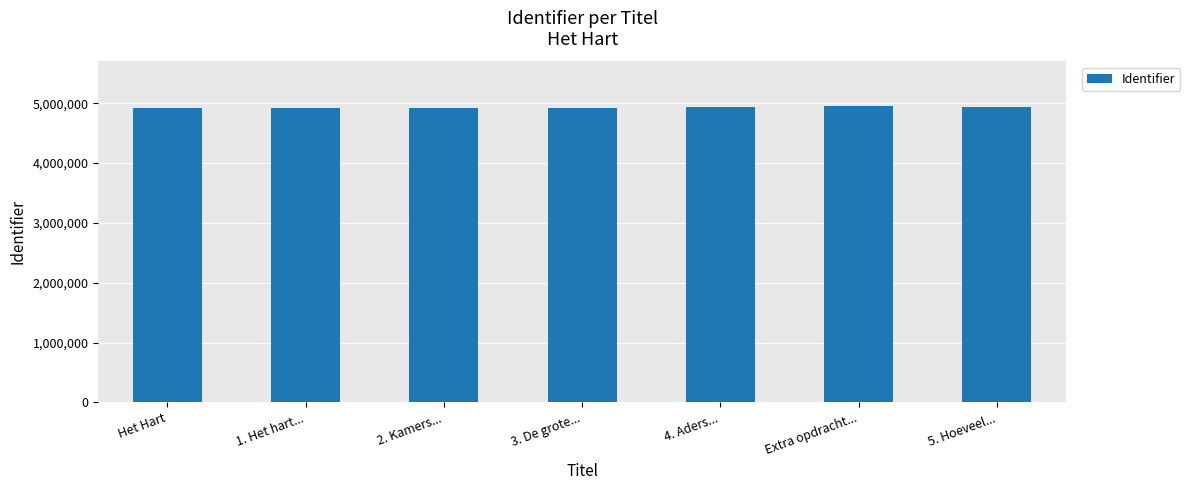

What is the sum of the values at 1. Het hart... and 2. Kamers...?

9848303